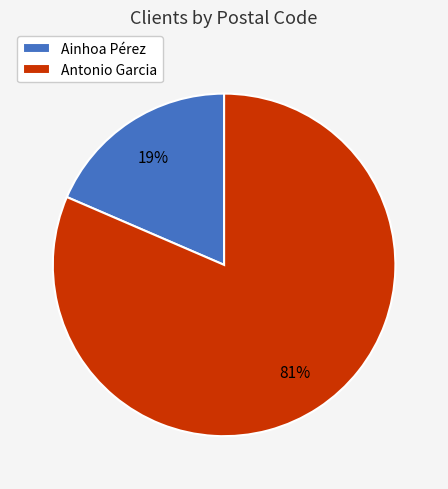

Does any single category account for the majority?

Yes